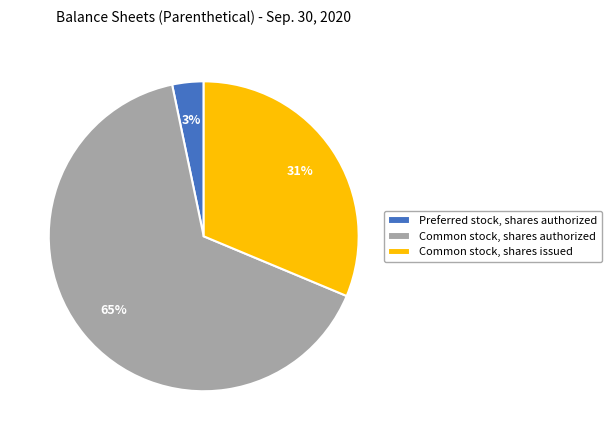

How many segments does this pie chart have?

3